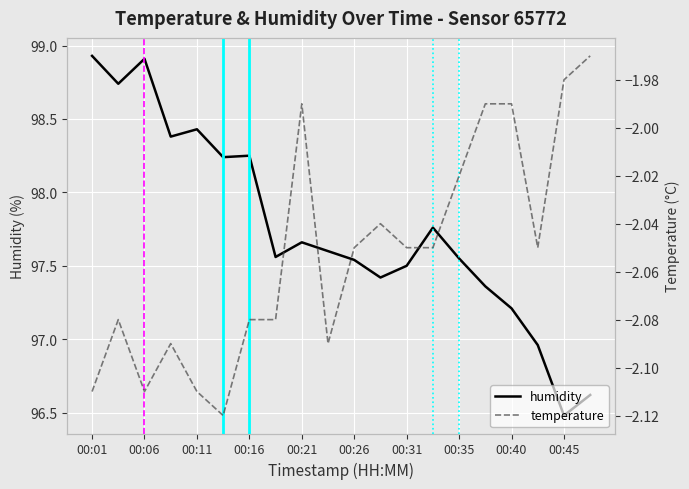

Which series has the widest spread of values?

humidity